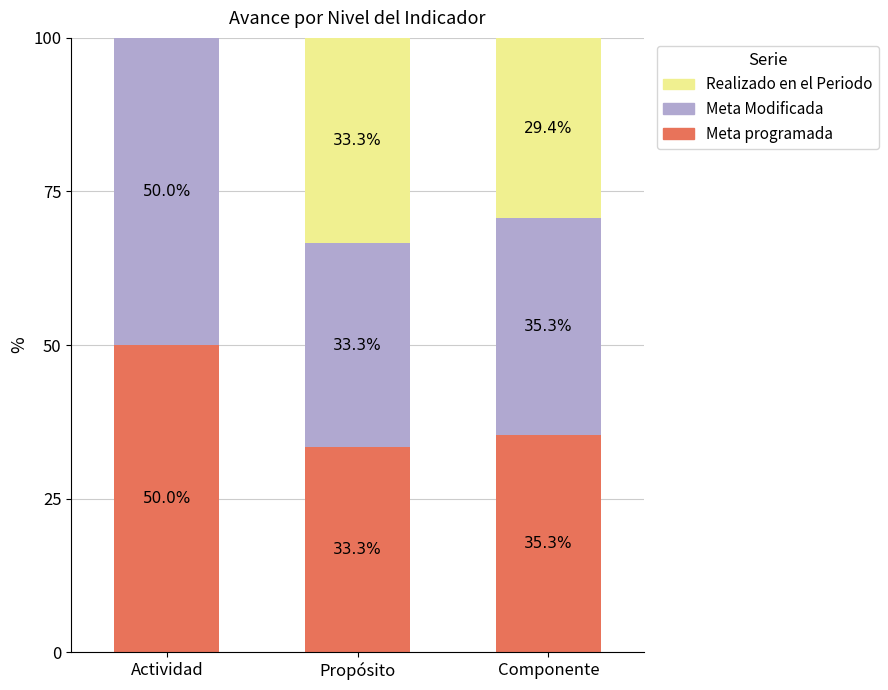

Reading right to left, what are the values for Meta programada?

Componente=35.3	Propósito=33.3	Actividad=50.0